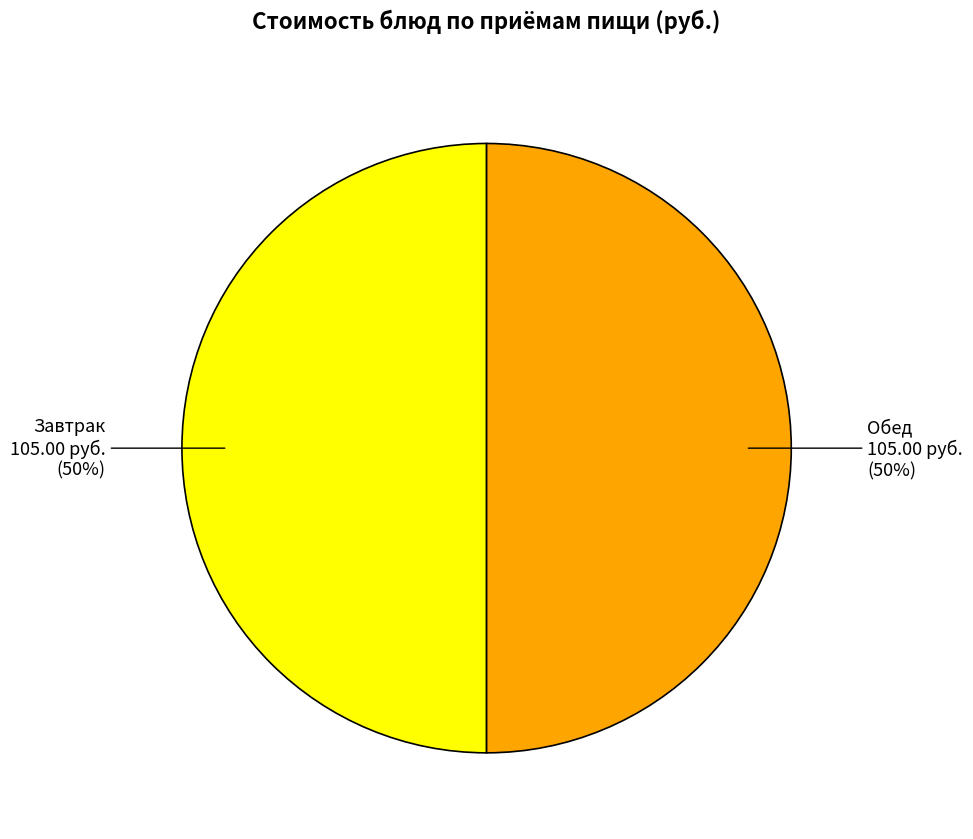

What percentage is the Обед slice, to the nearest percent?

50%